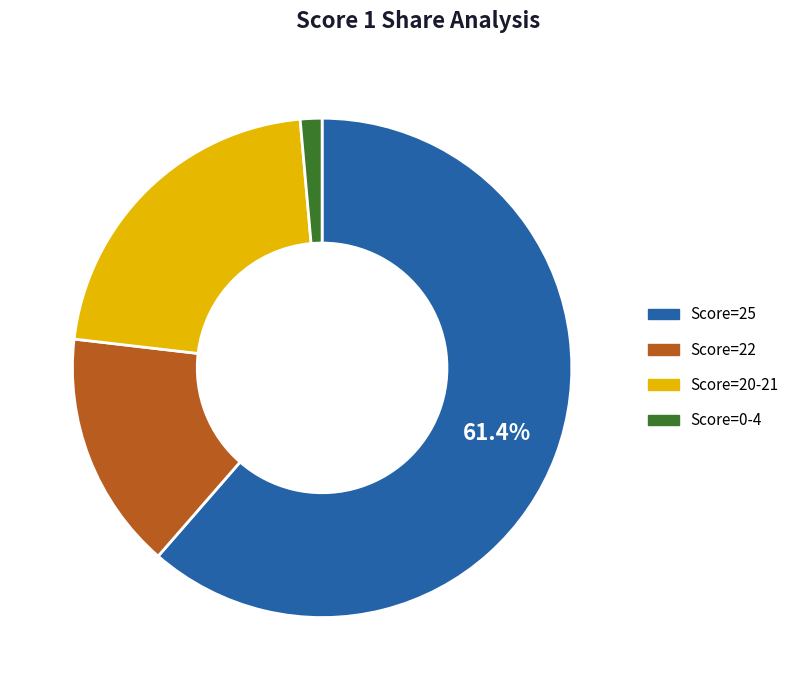

How many slices are in this pie chart?

4